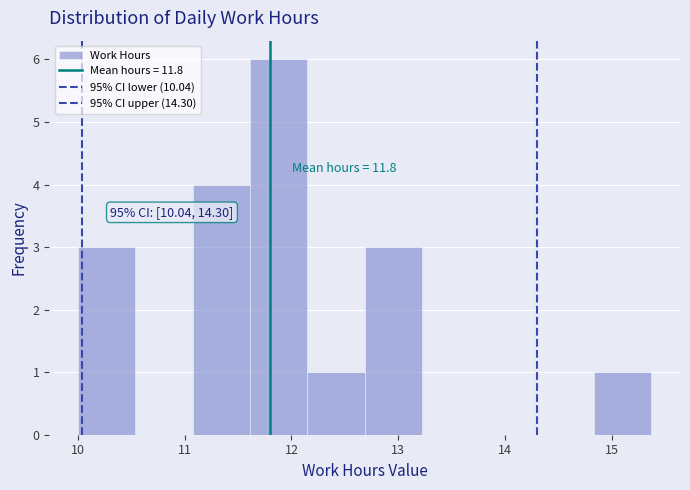

Over which range of the x-axis is the bar tallest?

11.6 to 12.1